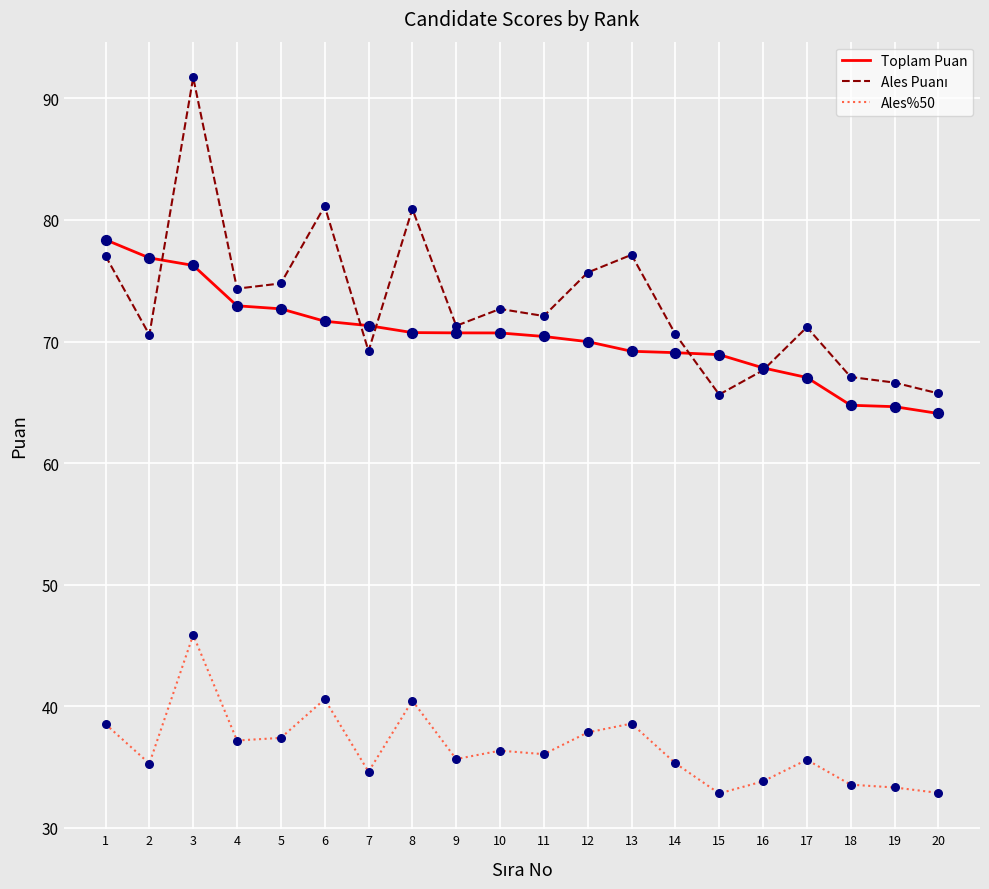

What is the difference between the highest and lowest values at 5?

37.4